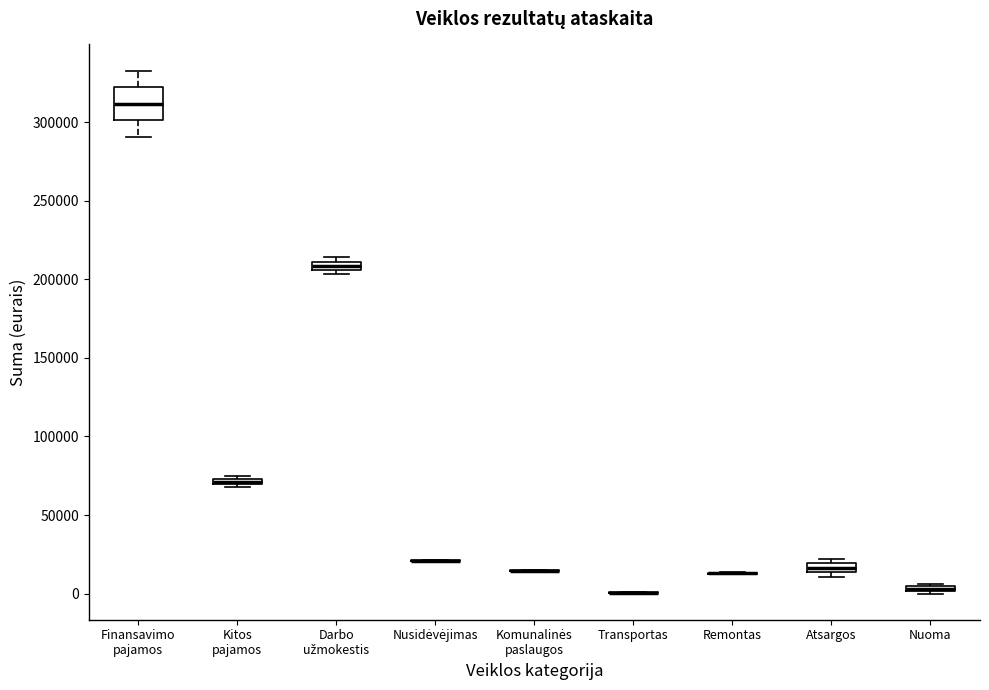

Where does the lower whisker of the box for Finansavimo pajamos end on the y-axis? The values are not printed on the chart, so give them approximately, as read against the axis.

290000